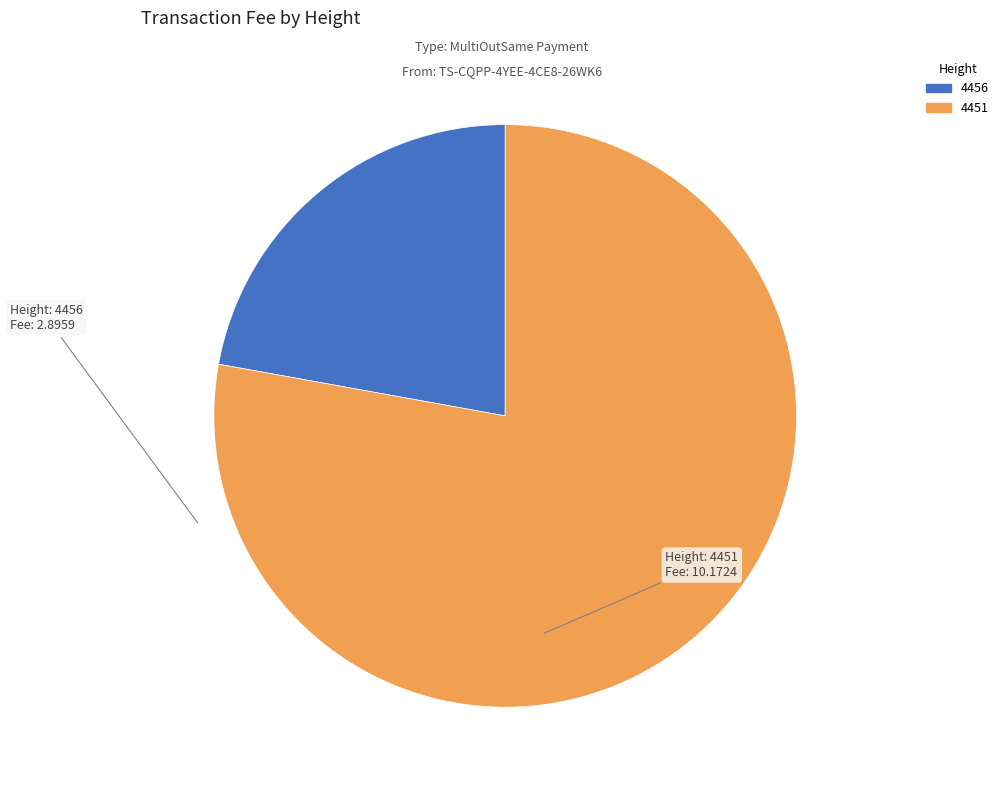

Which category has the biggest portion of the pie?

4451